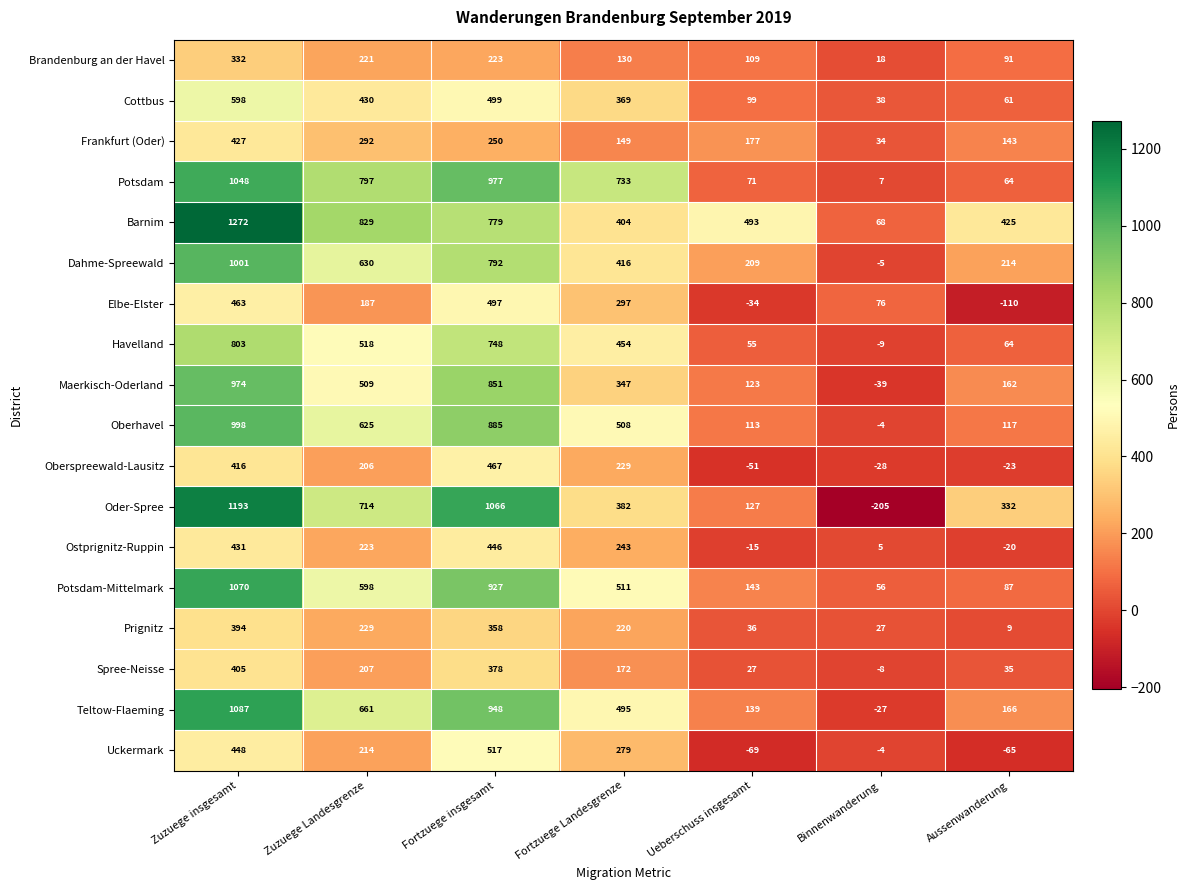

Is it true that Frankfurt (Oder) equals 143 at Aussenwanderung?

True